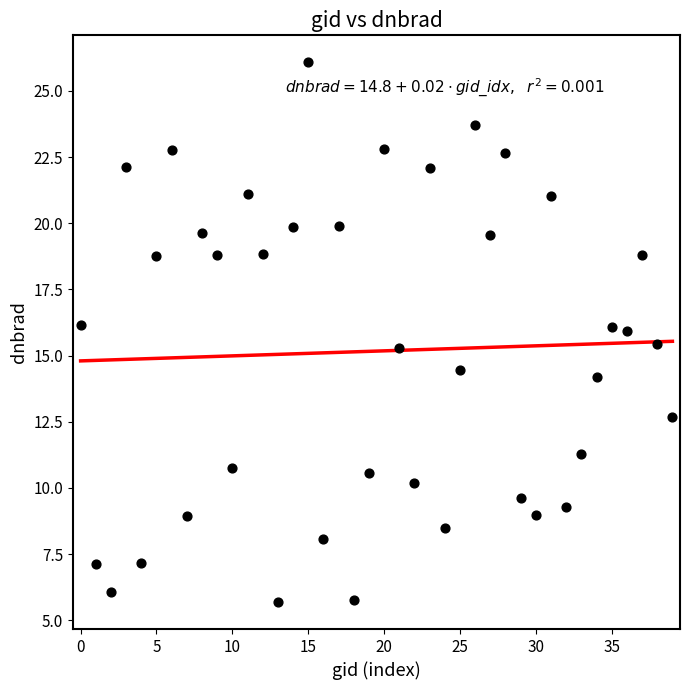

What is the range of Y values (max minus min)?

20.4